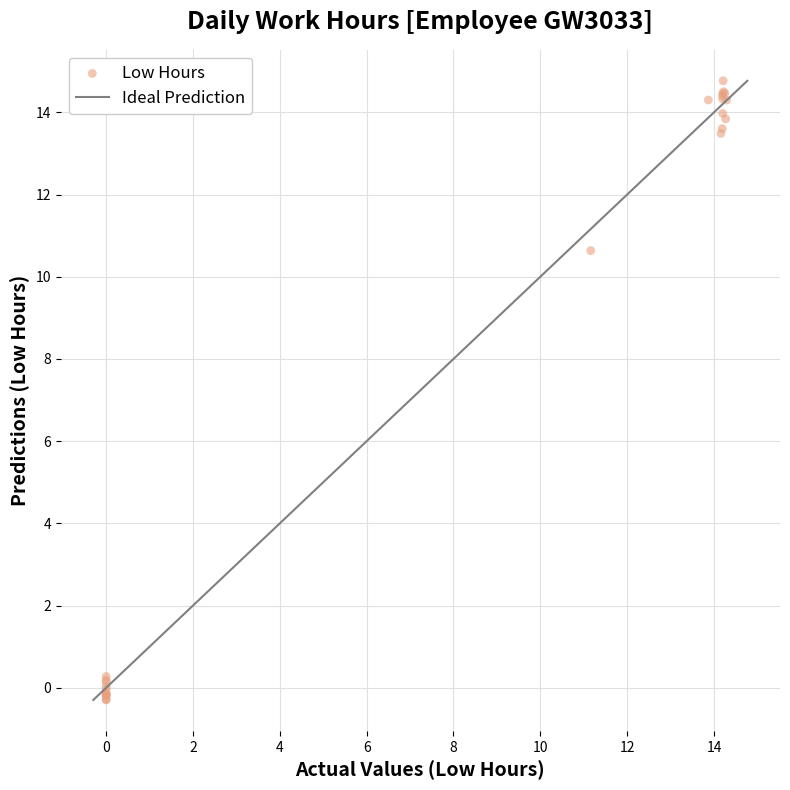

What Y value in the scatter plot is closest to 7?

10.6